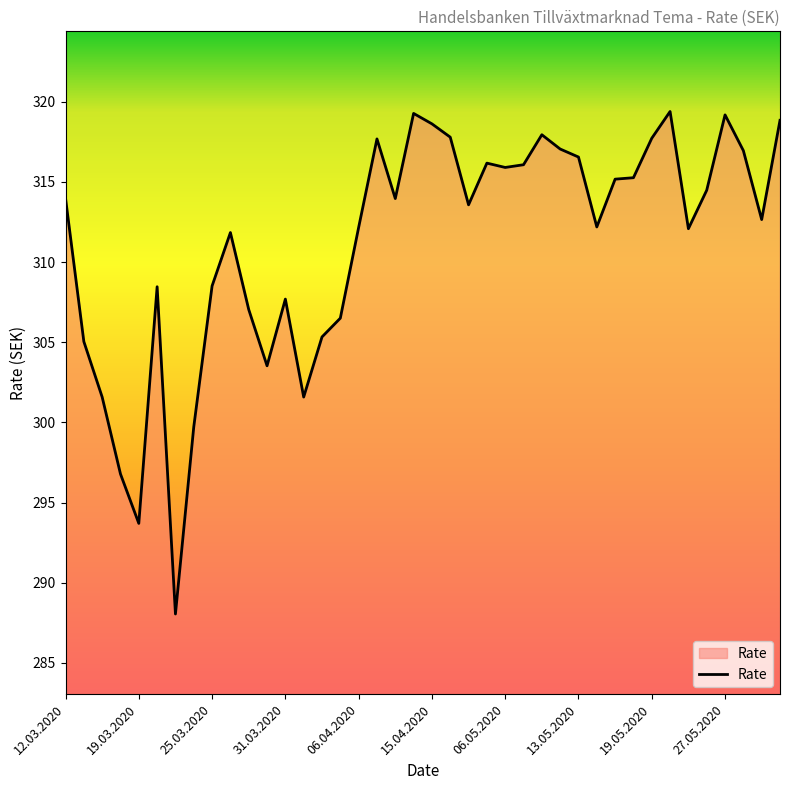

What is the smallest value displayed?

288.1